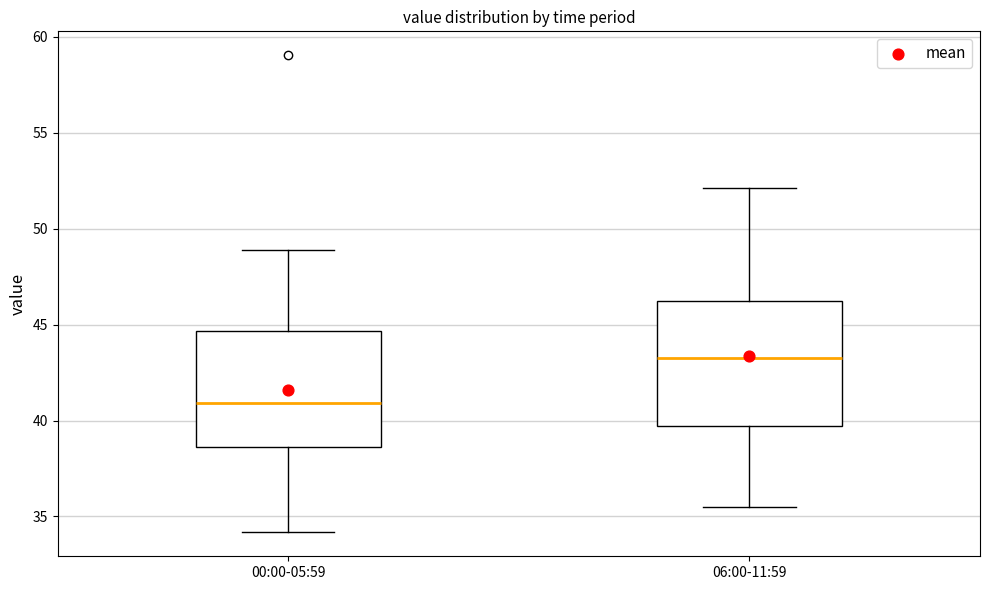

Reading left to right, read every box against the y-axis: the position of its median line, the range the box covers, and the ends of its whiskers. The values are not printed on the chart, so give them approximately, as read against the axis.

00:00-05:59: median 41.0, box 38.5 to 44.5, whiskers 34.0 to 49.0
06:00-11:59: median 43.5, box 39.5 to 46.5, whiskers 35.5 to 52.0